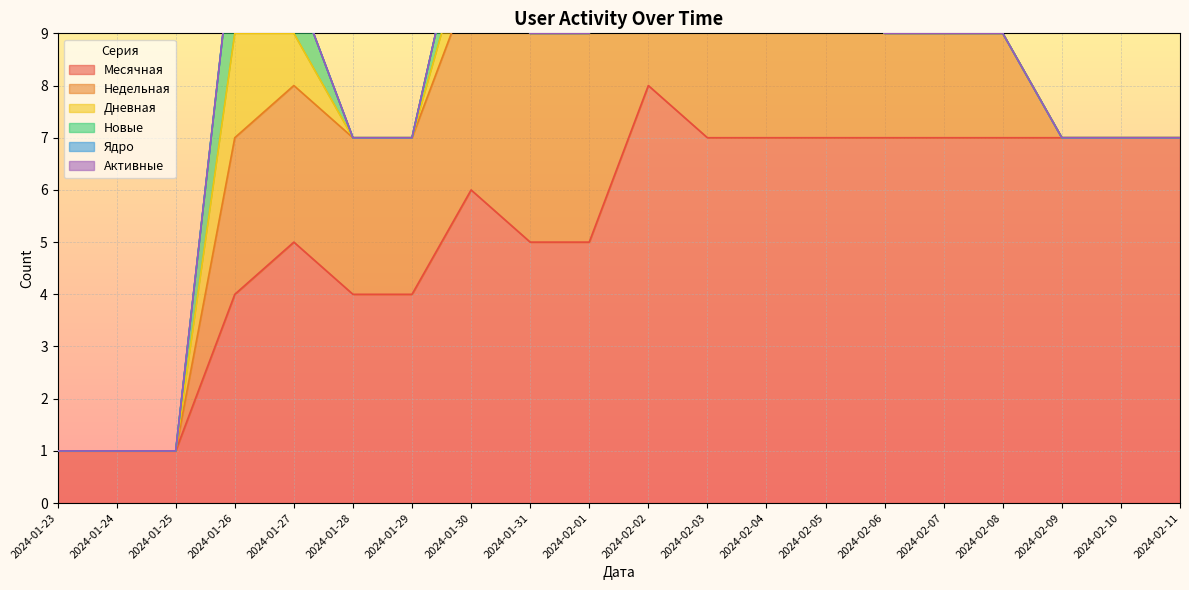

What are all the series names shown in the legend?

Месячная, Недельная, Дневная, Новые, Ядро, Активные